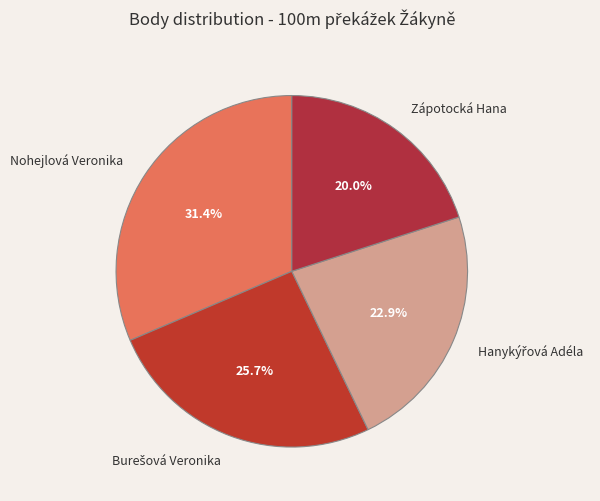

How many segments does this pie chart have?

4